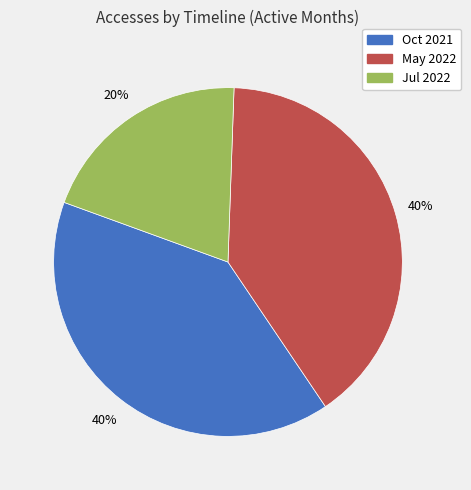

Does any single category account for the majority?

No